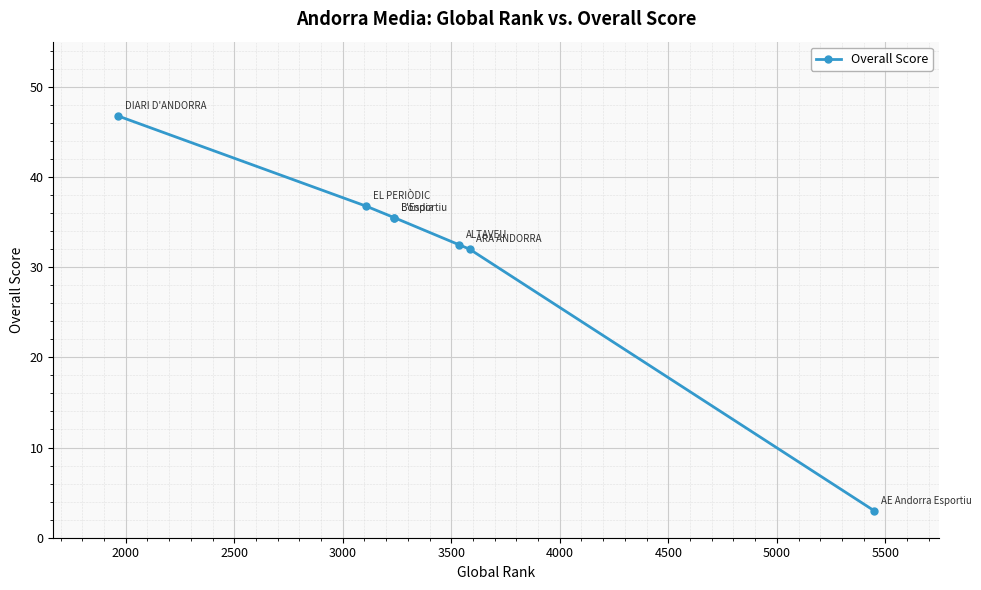

Approximately how many times larger is the value at 3000 compared to 3500?

1.1